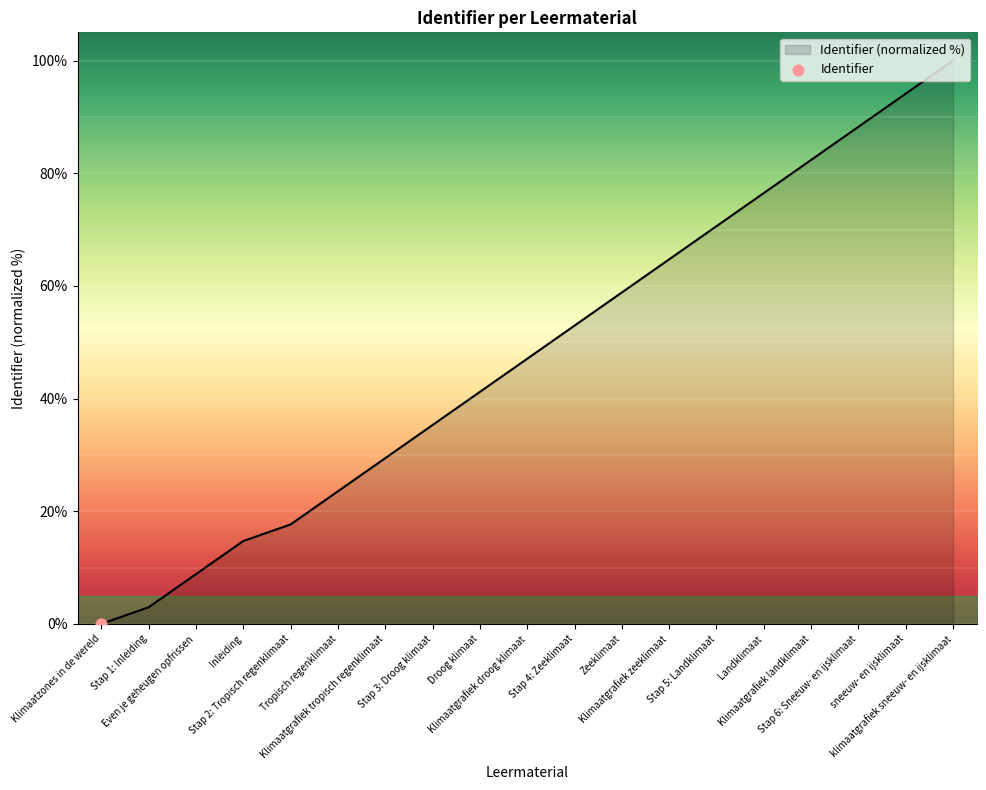

What is the ratio of the value at Tropisch regenklimaat to the value at Zeeklimaat?

0.4